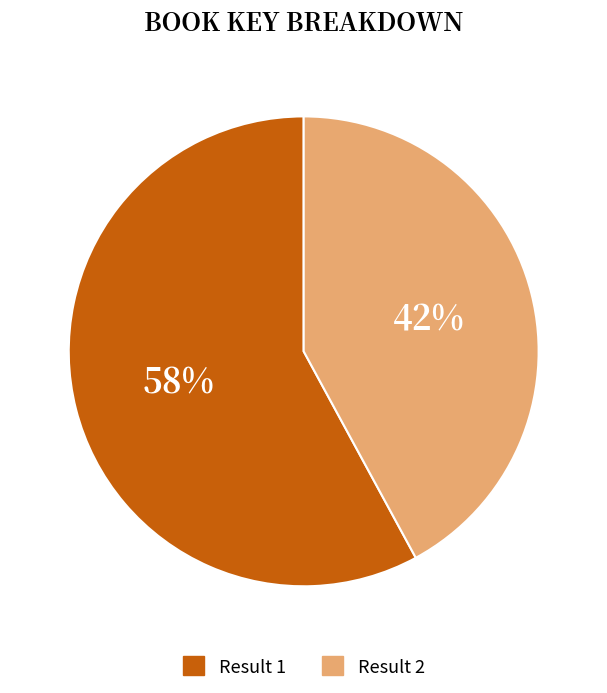

To the nearest percent, what is the average slice percentage?

50%